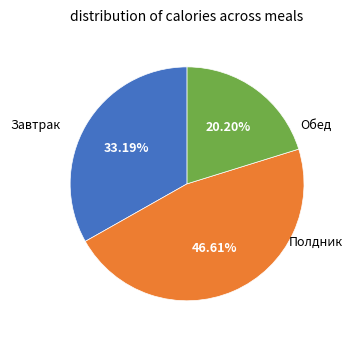

Does any single category account for the majority?

No